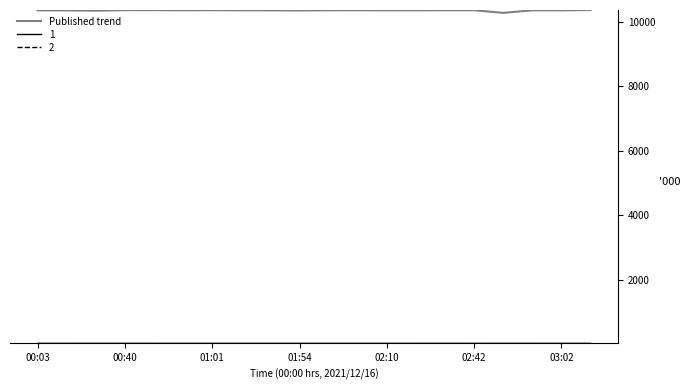

Which series has the largest range (max minus min)?

Published trend